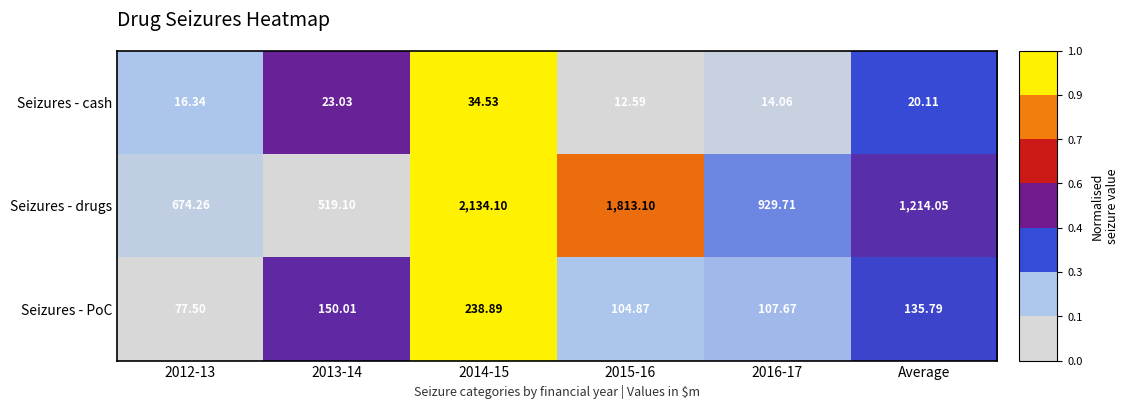

Where is Seizures - drugs nearest to the value 1326?

Average